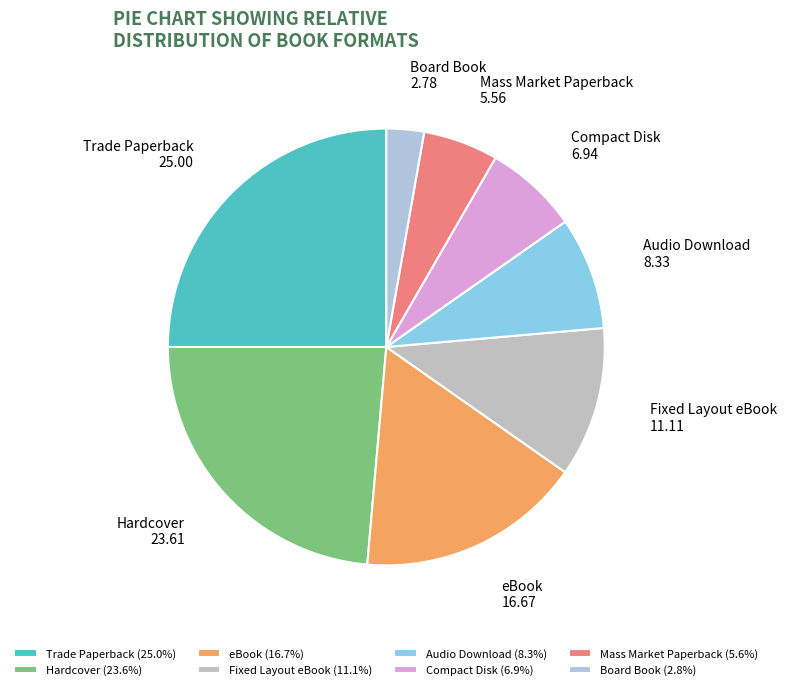

Does eBook account for over 50% of the chart?

No